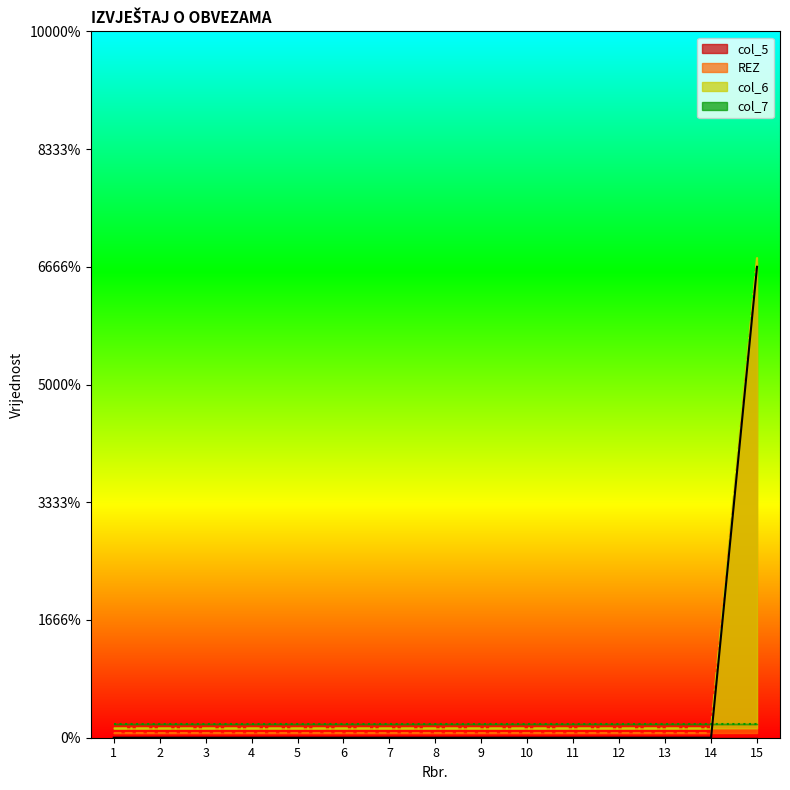

Is it true that REZ equals 0.0 at 11?

True